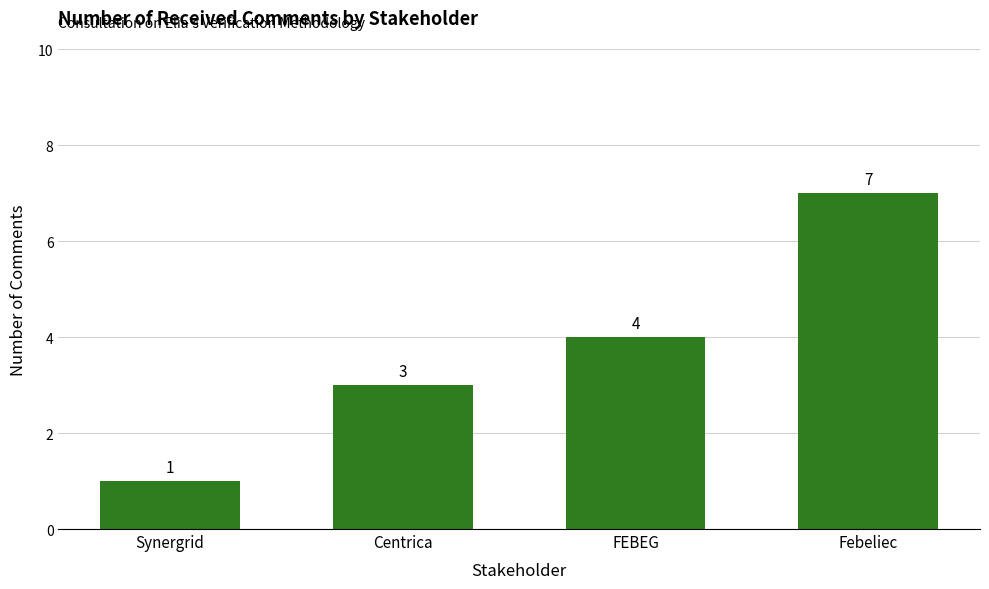

What is the smallest value displayed?

1